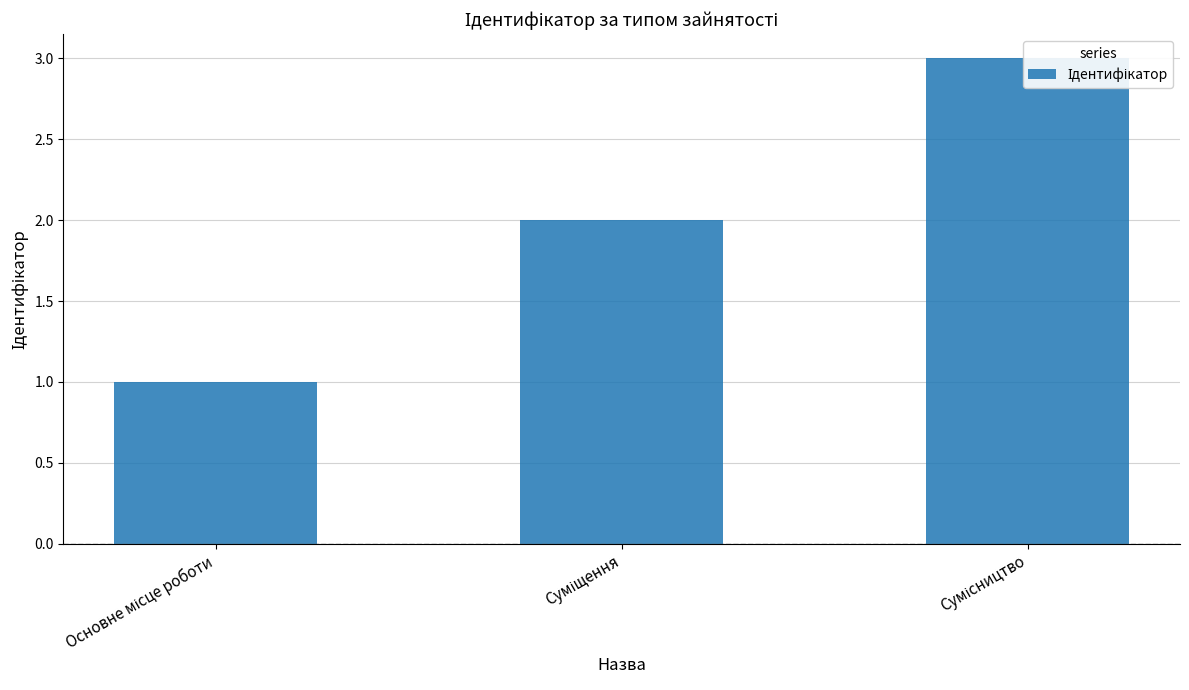

What position from the right is Сумісництво?

1